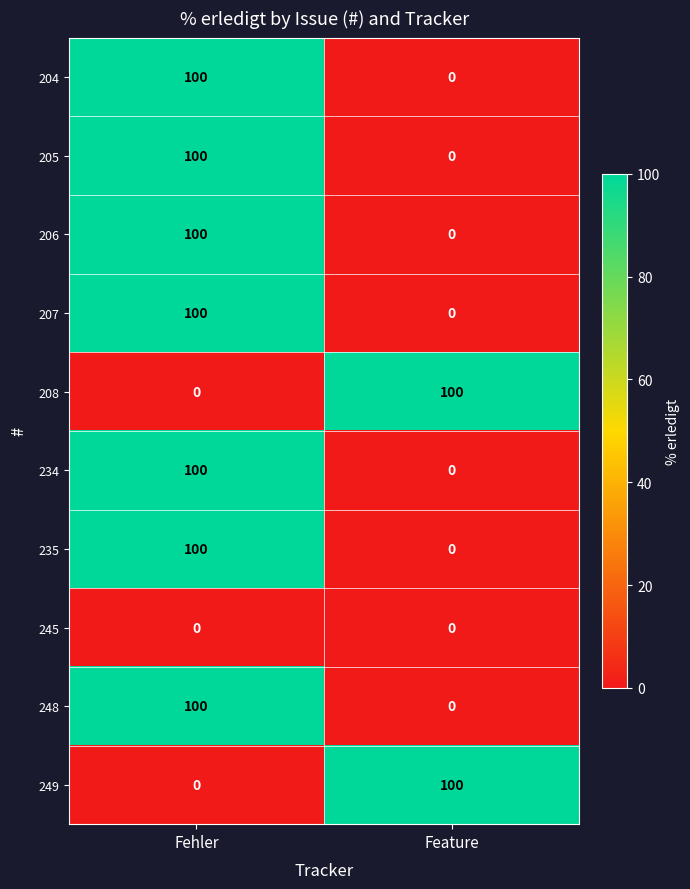

What is the spread (max minus min) of values at Feature?

100